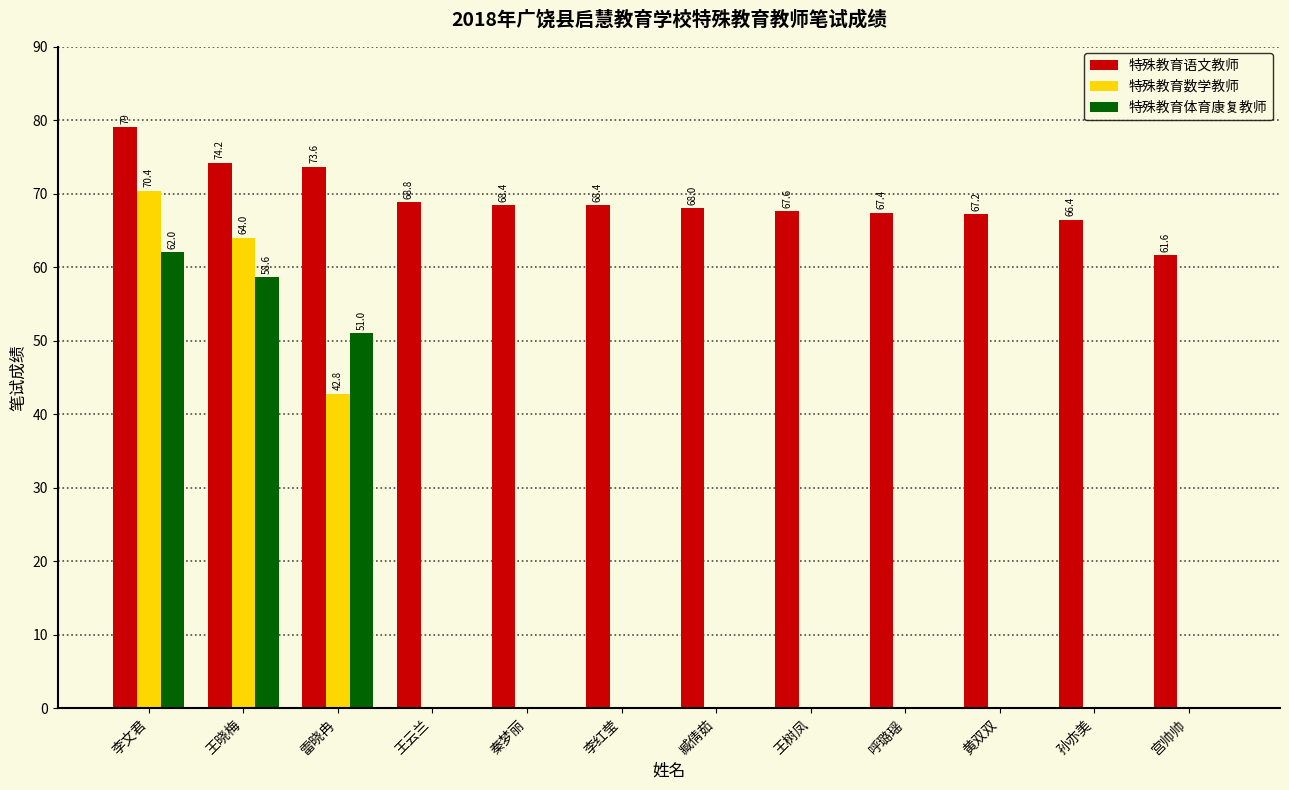

Between 雷晓冉 and 孙亦美, which series saw the biggest shift?

特殊教育体育康复教师